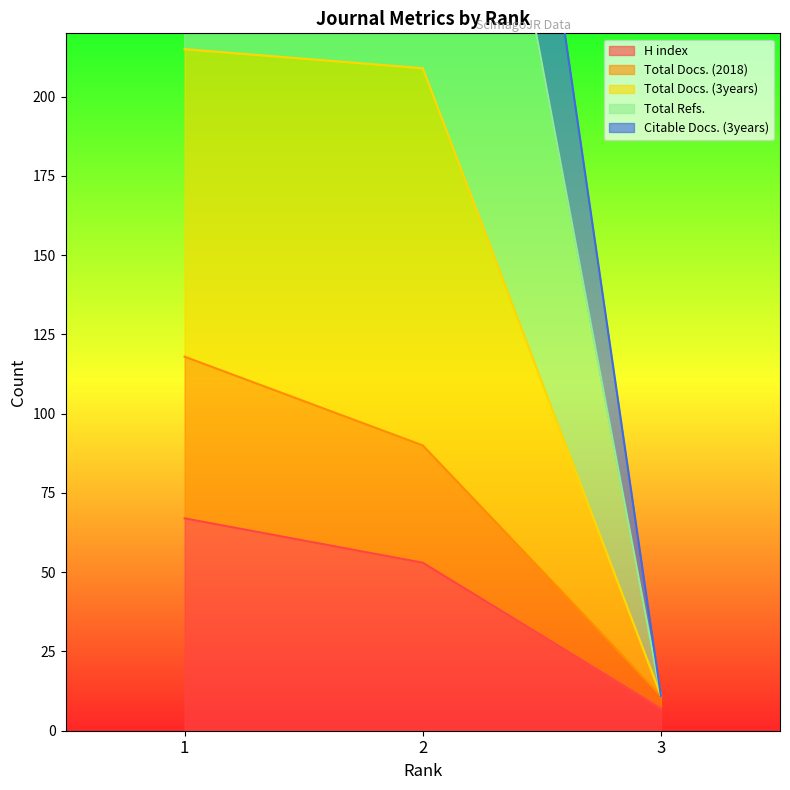

What is the lowest value of the H index series?

7